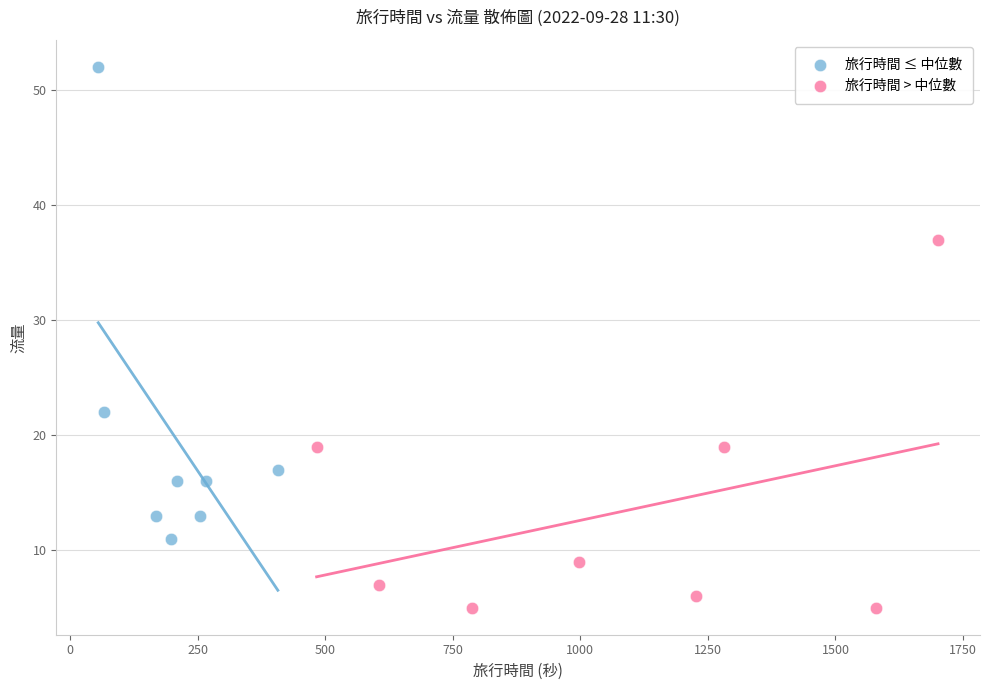

Which series reaches the minimum Y coordinate?

旅行時間 > 中位數